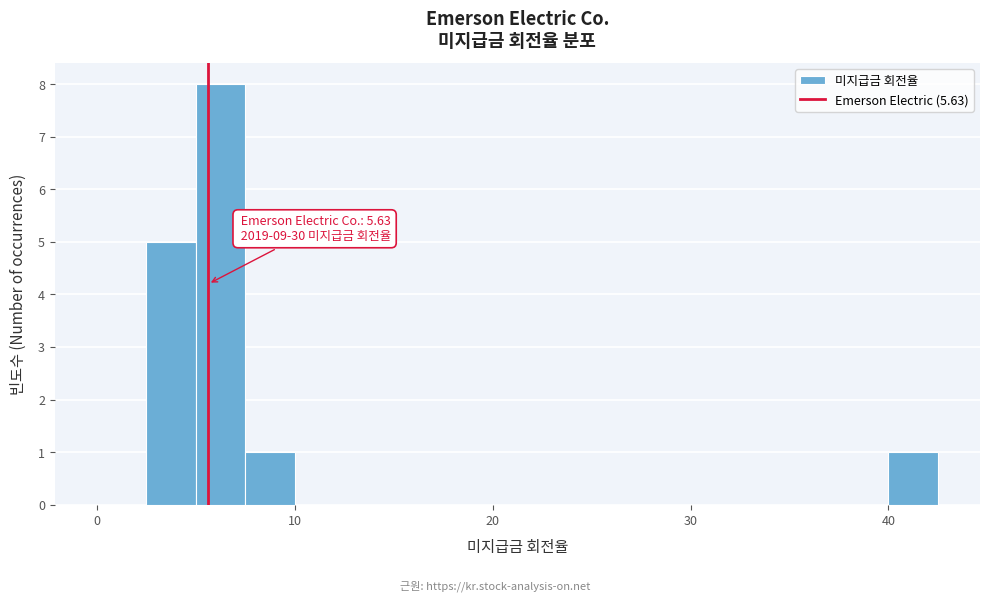

Around what value on the x-axis is the tallest bar? Give the approximate position of its centre, as read against the axis.

6